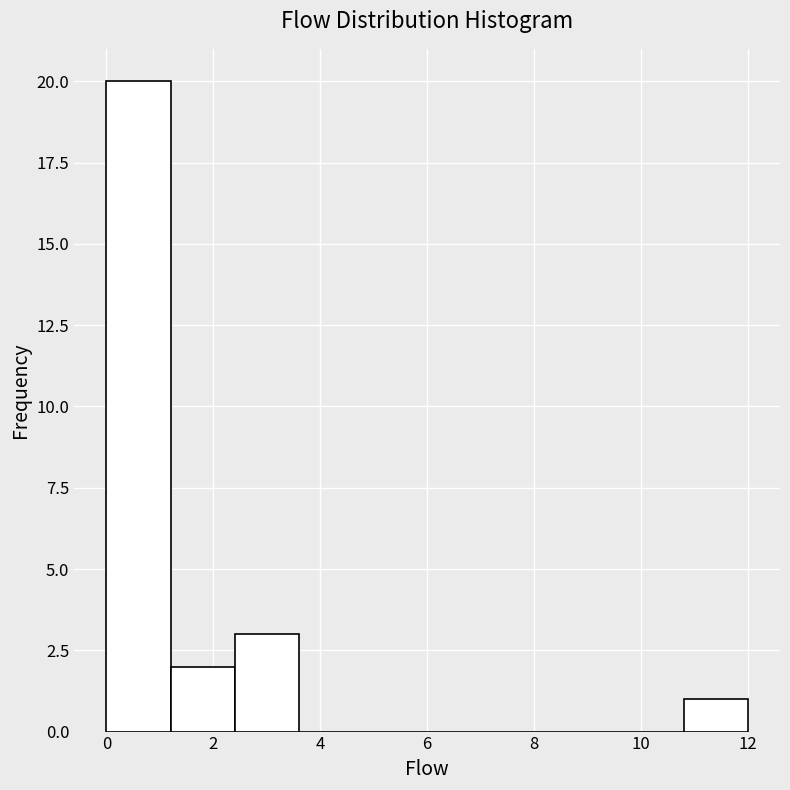

Reading left to right, transcribe this chart: for each bar, give the range it covers on the x-axis and its height. The values are not printed on the chart, so give them approximately, as read against the axis.

0.0 to 1.2: 20
1.2 to 2.4: 2
2.4 to 3.6: 3
3.6 to 4.8: 0
4.8 to 6.0: 0
6.0 to 7.2: 0
7.2 to 8.4: 0
8.4 to 9.6: 0
9.6 to 10.8: 0
10.8 to 12.0: 1